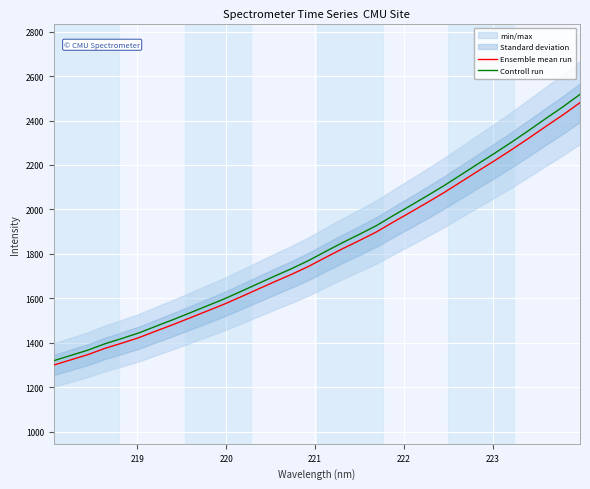

True or false: Controll run and Ensemble mean run intersect in this chart.

False